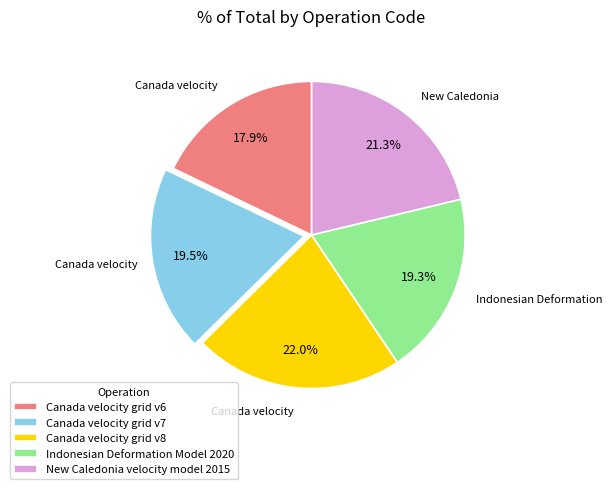

Combined, do Canada velocity grid v6 and Indonesian Deformation Model 2020 account for over 50%?

No